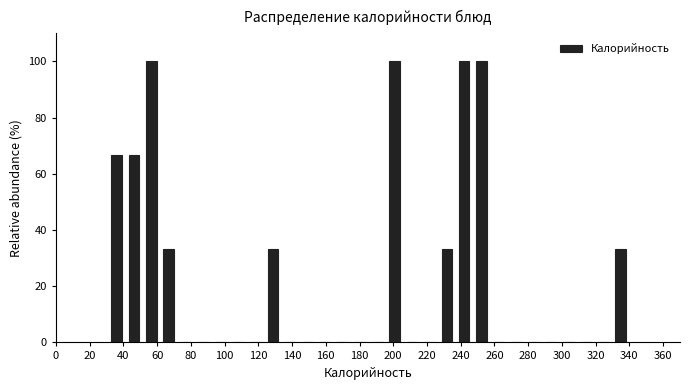

What is the height of the bar covering 196 to 206 on the x-axis? Neither the bar edges nor the heights are printed on the chart, so give them approximately, as read against the axes.

100